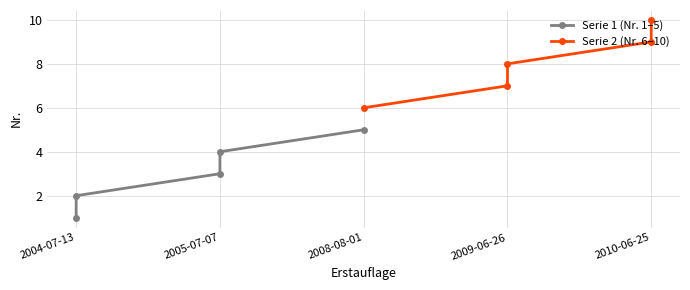

How many values in the Serie 1 (Nr. 1–5) series are below 3?

2